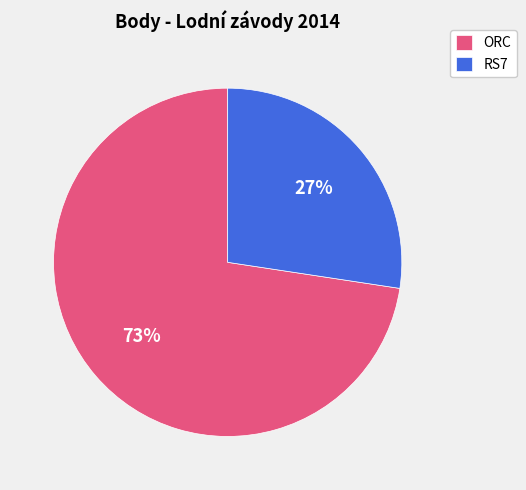

To the nearest percent, what portion does RS7 represent?

27%